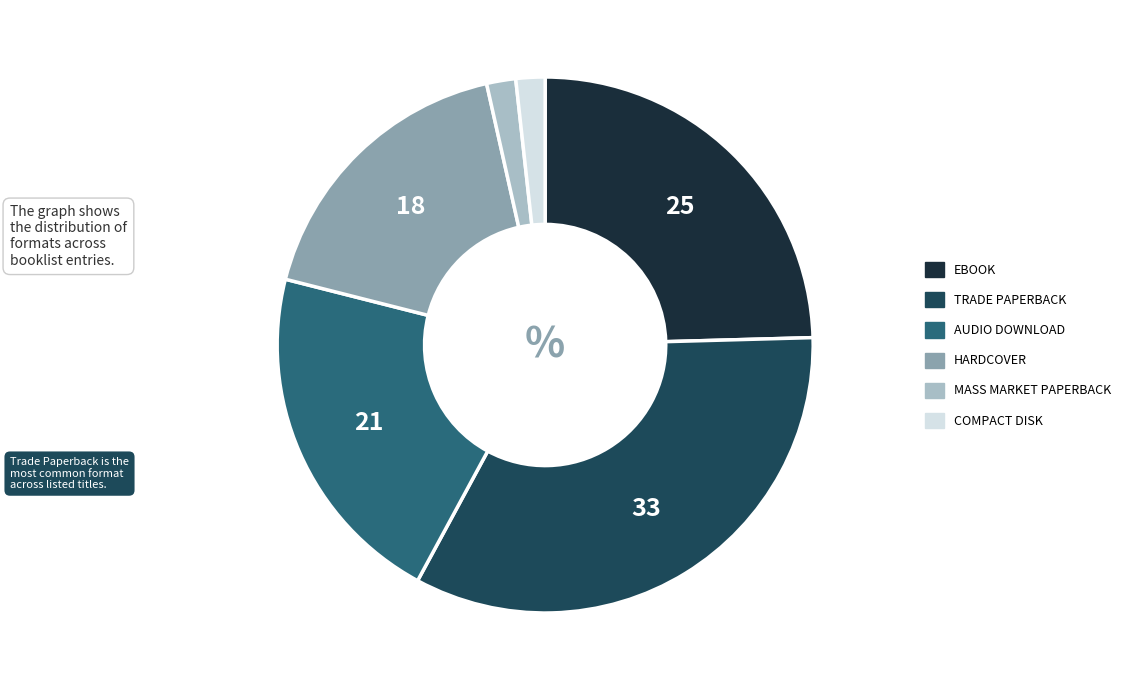

Is there a majority slice in this chart?

No